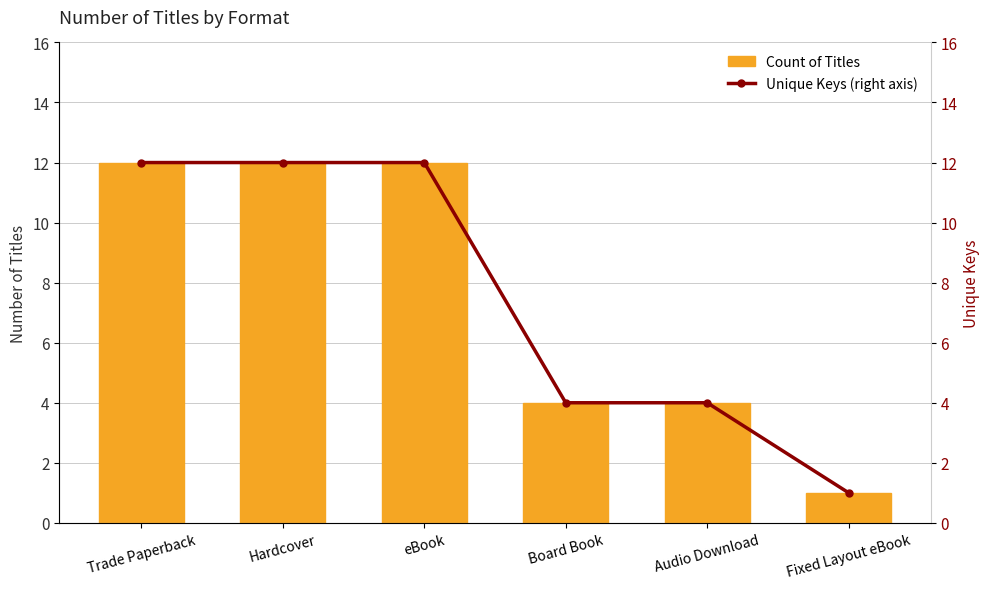

What is the sum of all Unique Keys (right axis) values?

45